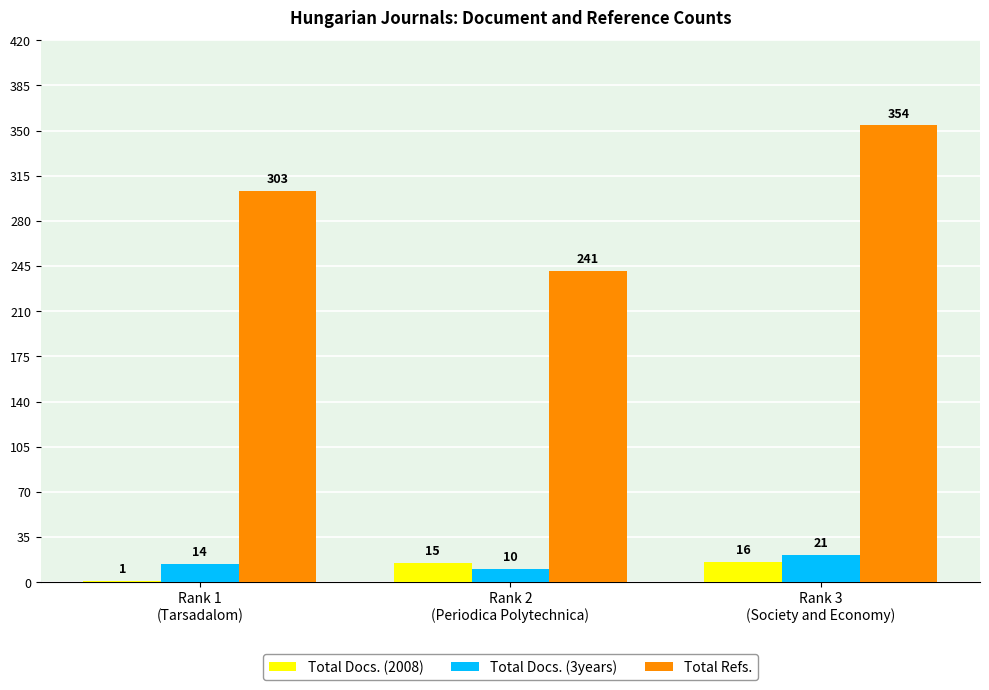

How many categories are shown in the chart?

3